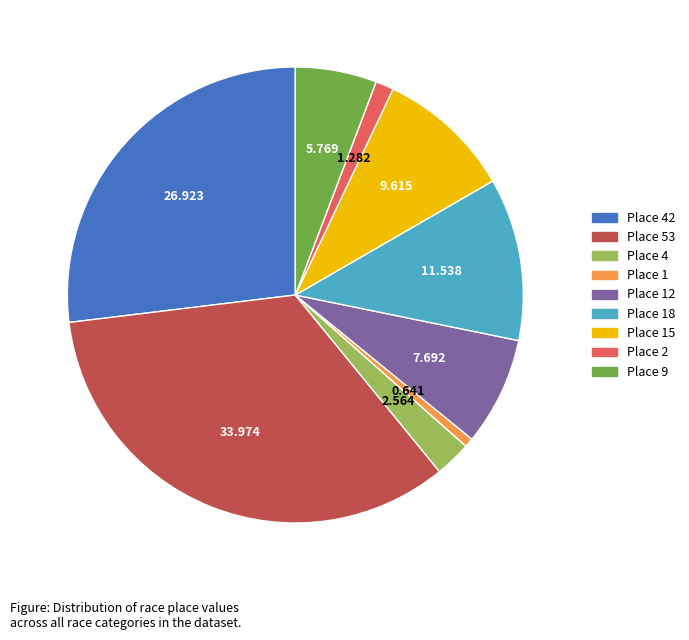

Is there a majority slice in this chart?

No